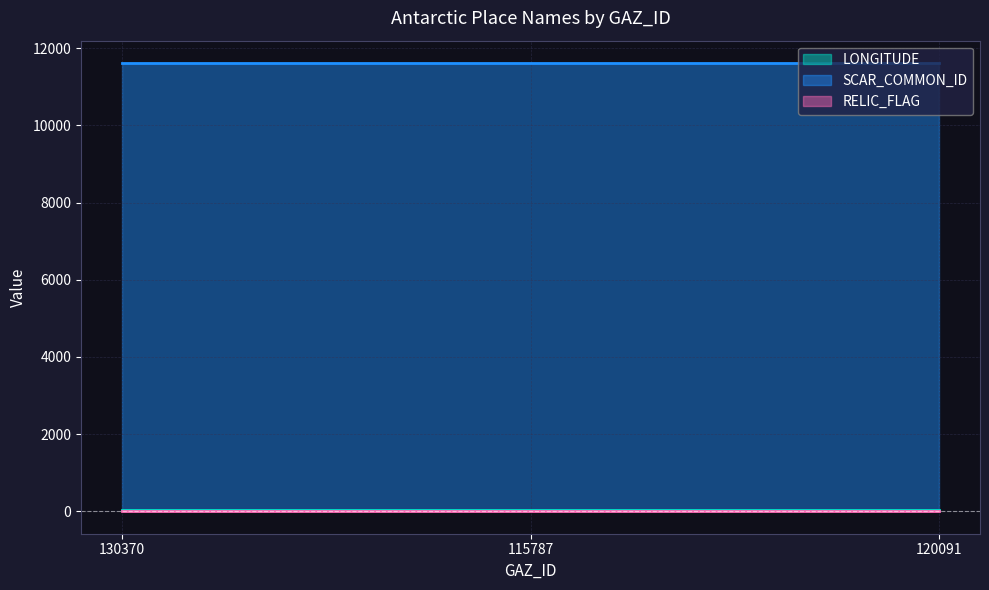

Reading left to right, extract all data points from this chart.

LONGITUDE: 36	36	36
SCAR_COMMON_ID: 11617	11617	11617
RELIC_FLAG: 0	0	0